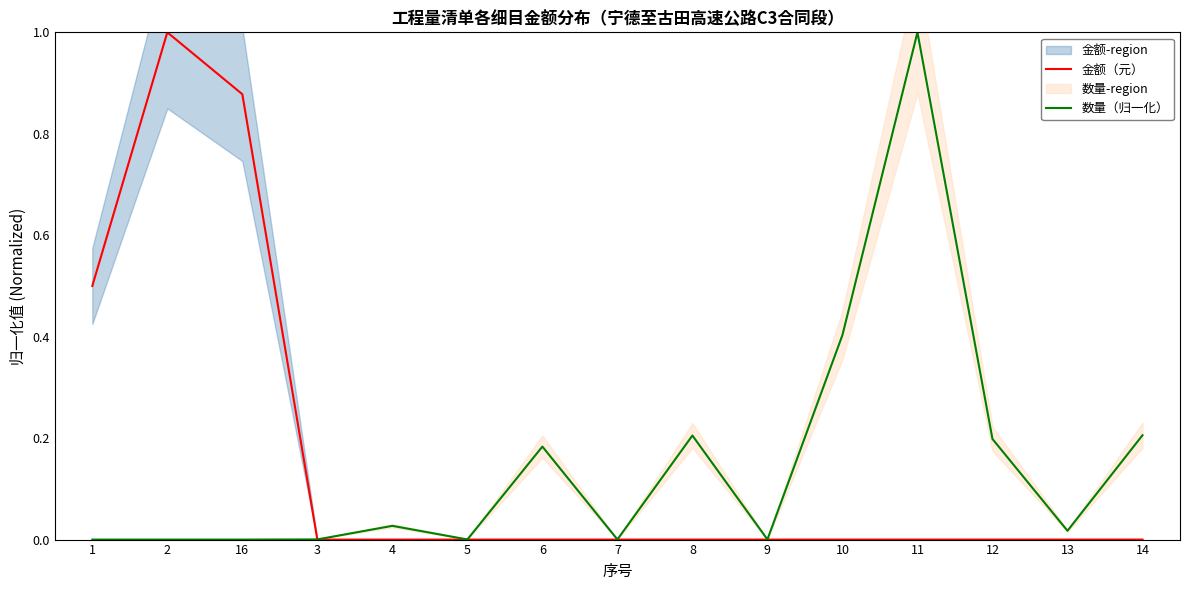

Does the chart display data point markers on the line(s)?

No